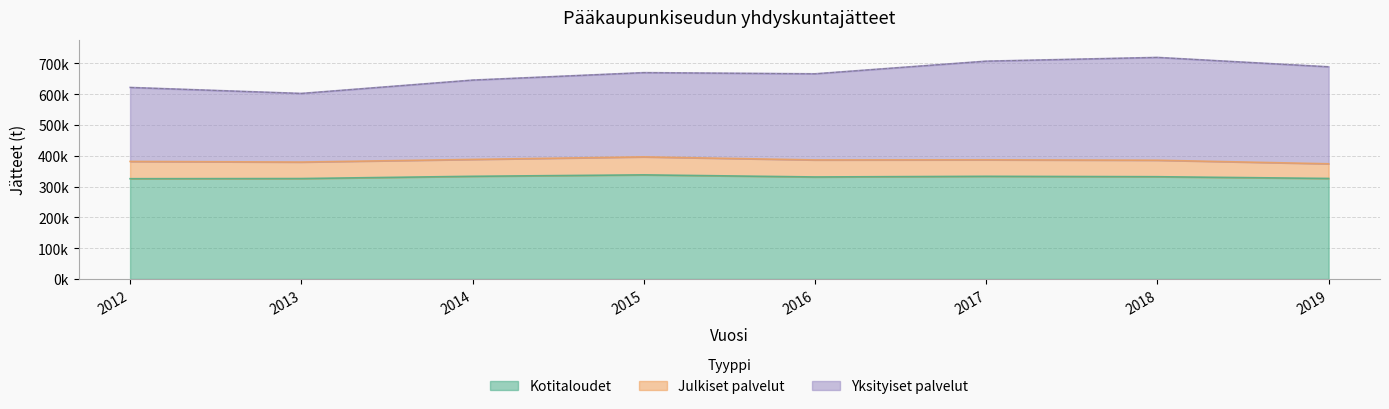

How many interior local peaks does the Kotitaloudet series have?

2